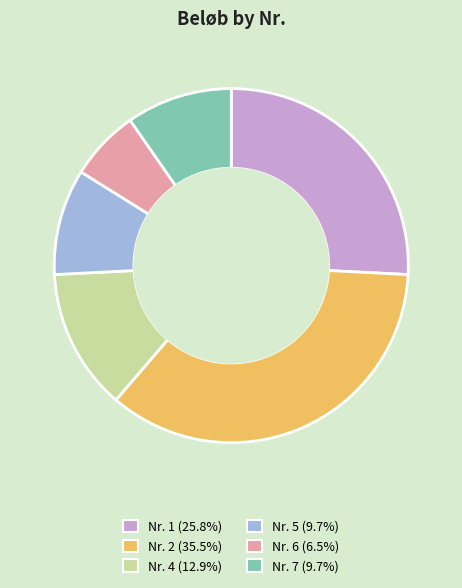

Does any single category account for the majority?

No